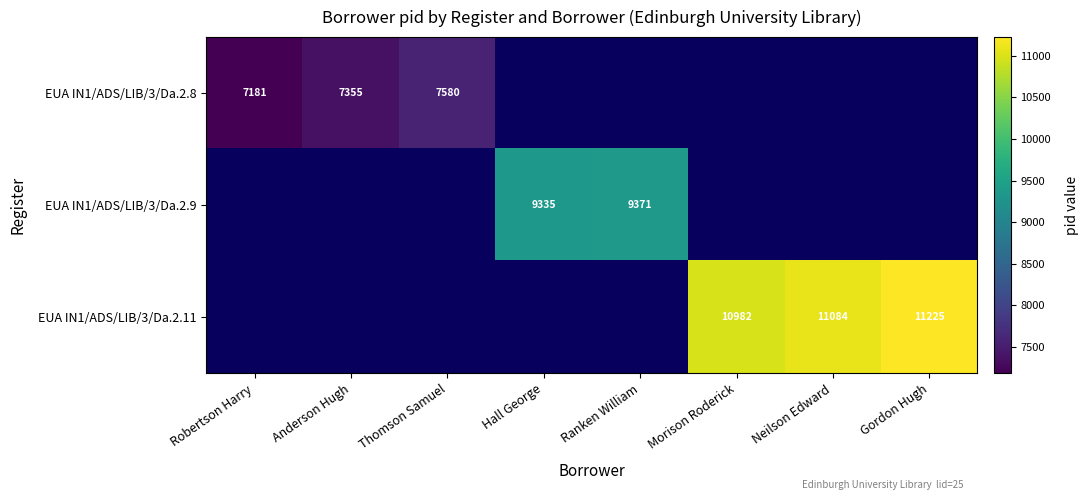

The value of EUA IN1/ADS/LIB/3/Da.2.11 at Neilson Edward is 16939.2. True or false?

False